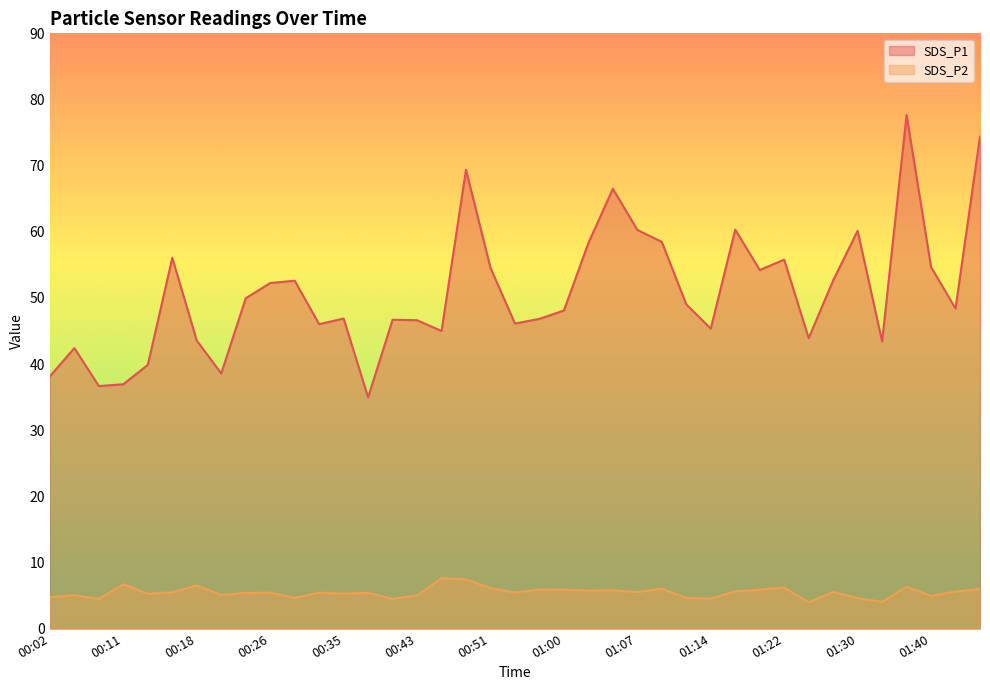

Which series changed the most between 00:43 and 01:42?

SDS_P1